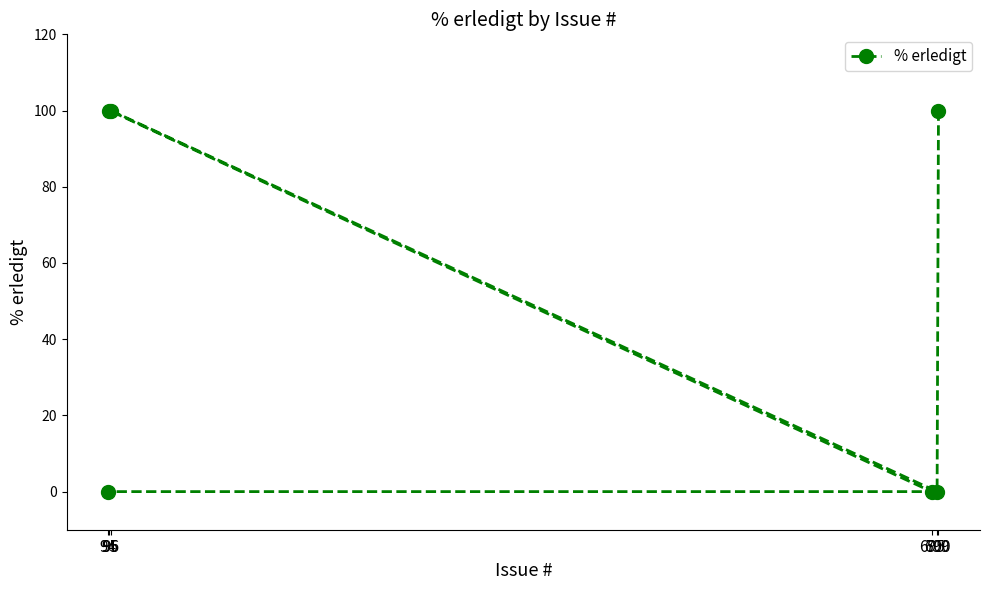

What is the label of the 3rd point from the right?

95